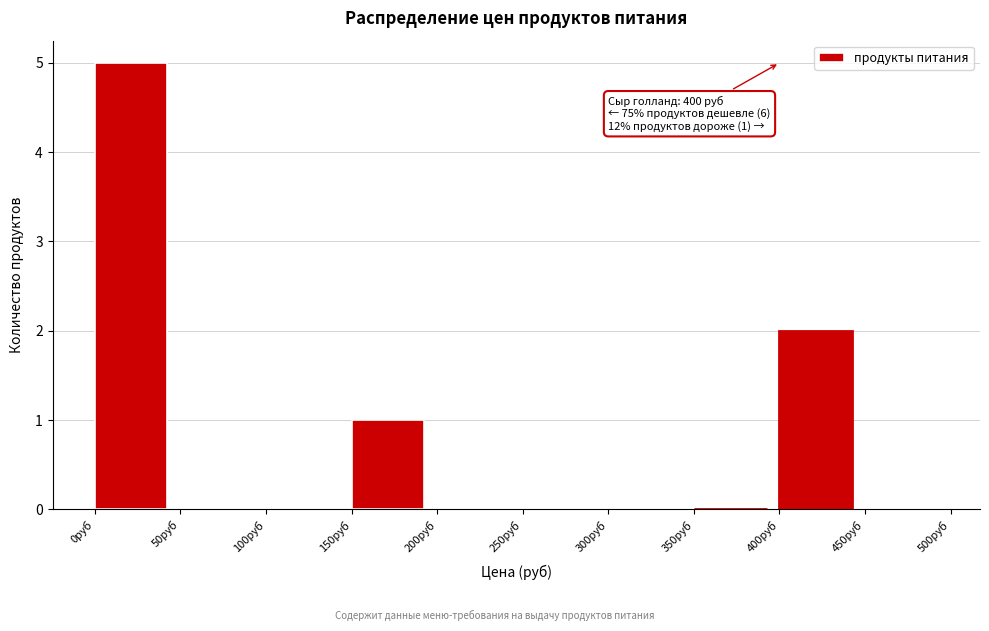

Over which range of the x-axis is the bar tallest?

0 to 50